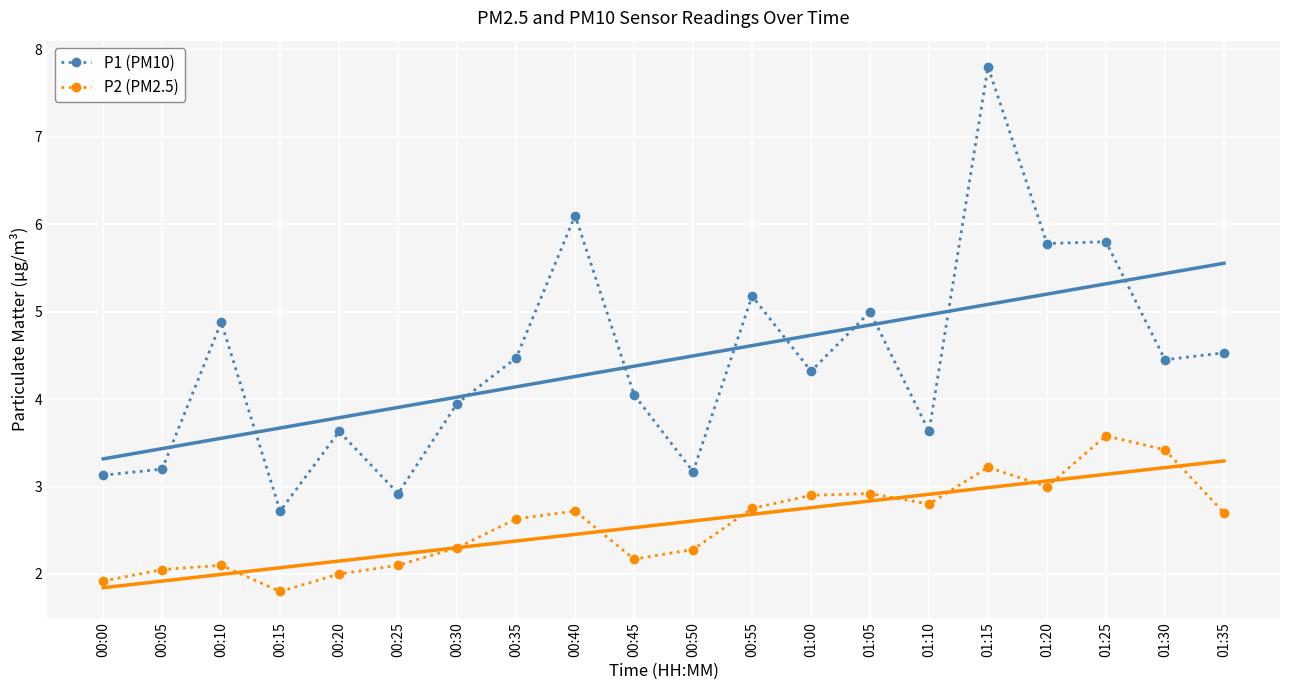

Is this an area chart (filled region under the line)?

No